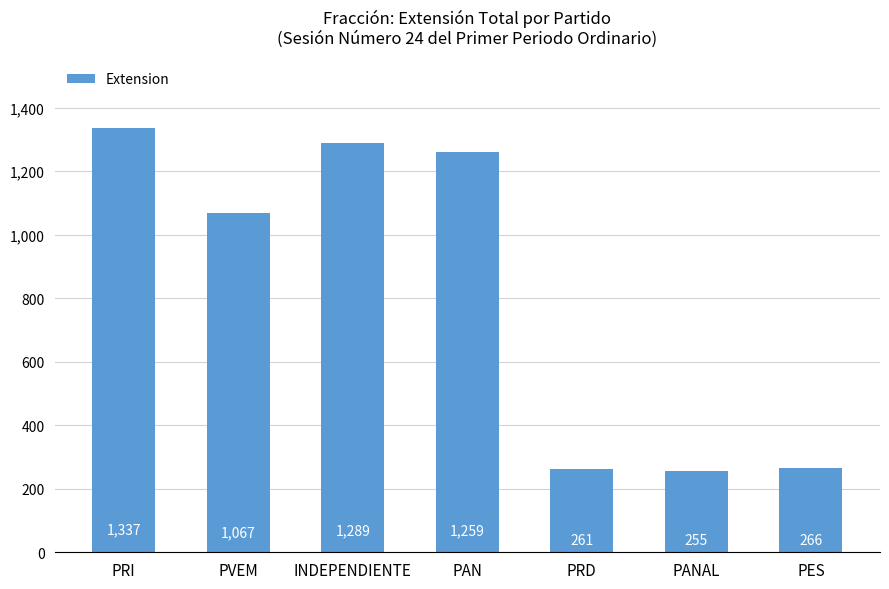

What is the difference between the maximum and second lowest values?

1076